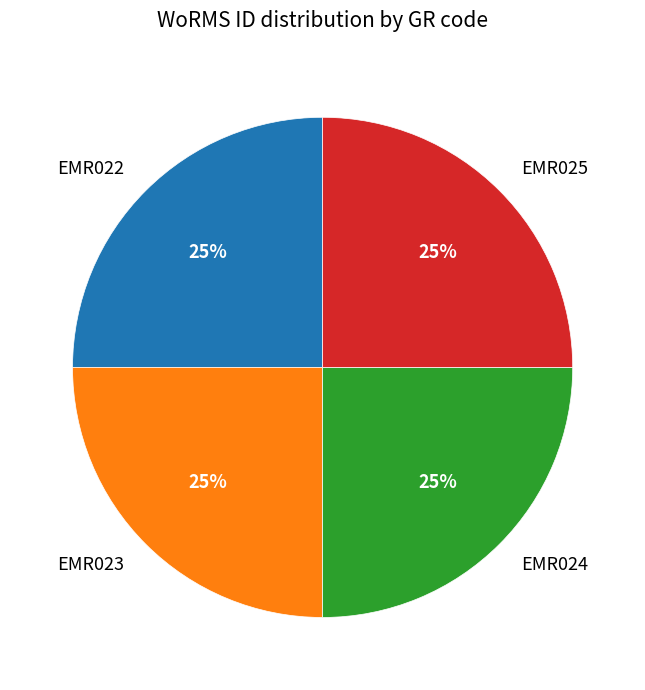

Approximately how many times larger is the value at EMR025 compared to EMR022?

1.0